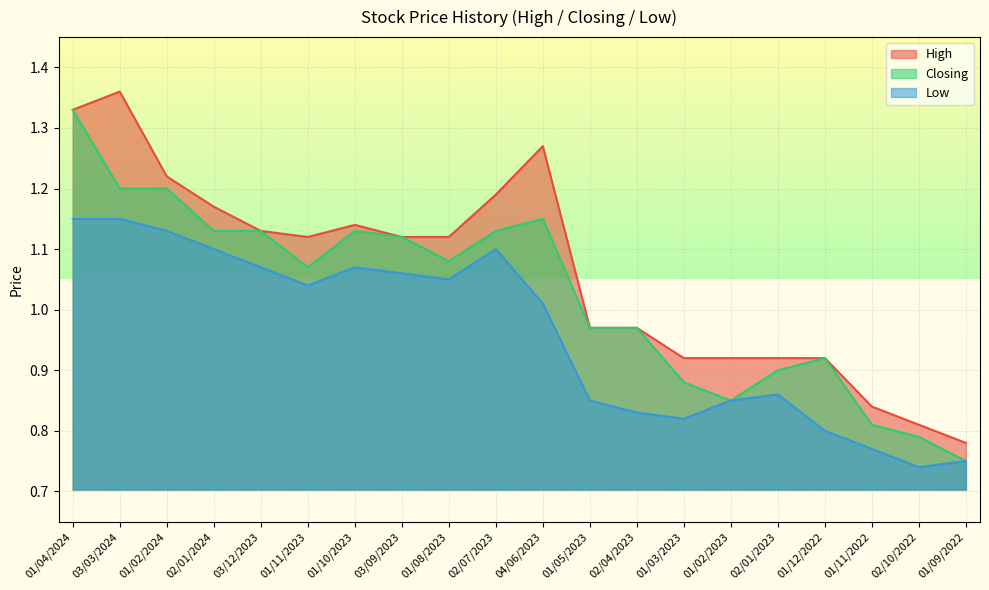

Reading left to right, list all the values displayed in this chart.

High: 01/04/2024=1.3	03/03/2024=1.4	01/02/2024=1.2	02/01/2024=1.2	03/12/2023=1.1	01/11/2023=1.1	01/10/2023=1.1	03/09/2023=1.1	01/08/2023=1.1	02/07/2023=1.2	04/06/2023=1.3	01/05/2023=1.0	02/04/2023=1.0	01/03/2023=0.9	01/02/2023=0.9	02/01/2023=0.9	01/12/2022=0.9	01/11/2022=0.8	02/10/2022=0.8	01/09/2022=0.8
Closing: 01/04/2024=1.3	03/03/2024=1.2	01/02/2024=1.2	02/01/2024=1.1	03/12/2023=1.1	01/11/2023=1.1	01/10/2023=1.1	03/09/2023=1.1	01/08/2023=1.1	02/07/2023=1.1	04/06/2023=1.1	01/05/2023=1.0	02/04/2023=1.0	01/03/2023=0.9	01/02/2023=0.8	02/01/2023=0.9	01/12/2022=0.9	01/11/2022=0.8	02/10/2022=0.8	01/09/2022=0.8
Low: 01/04/2024=1.1	03/03/2024=1.1	01/02/2024=1.1	02/01/2024=1.1	03/12/2023=1.1	01/11/2023=1.0	01/10/2023=1.1	03/09/2023=1.1	01/08/2023=1.1	02/07/2023=1.1	04/06/2023=1.0	01/05/2023=0.8	02/04/2023=0.8	01/03/2023=0.8	01/02/2023=0.8	02/01/2023=0.9	01/12/2022=0.8	01/11/2022=0.8	02/10/2022=0.7	01/09/2022=0.8